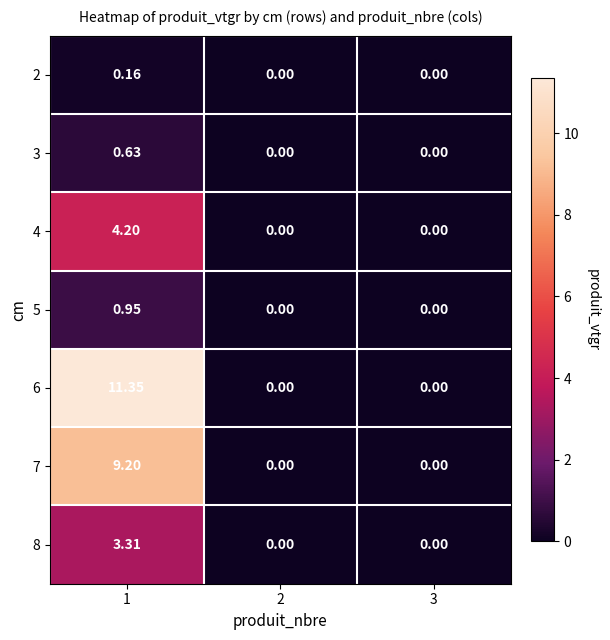

Rank the series by their maximum value, from highest to lowest.

6, 7, 4, 8, 5, 3, 2